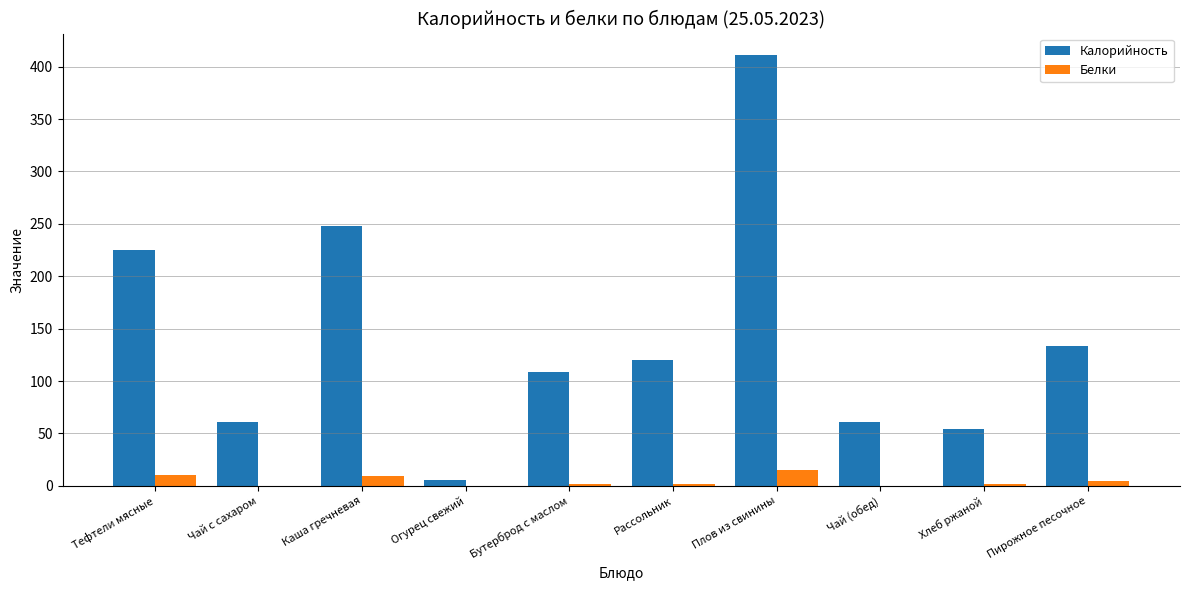

What is the sum of all Белки values?

44.9